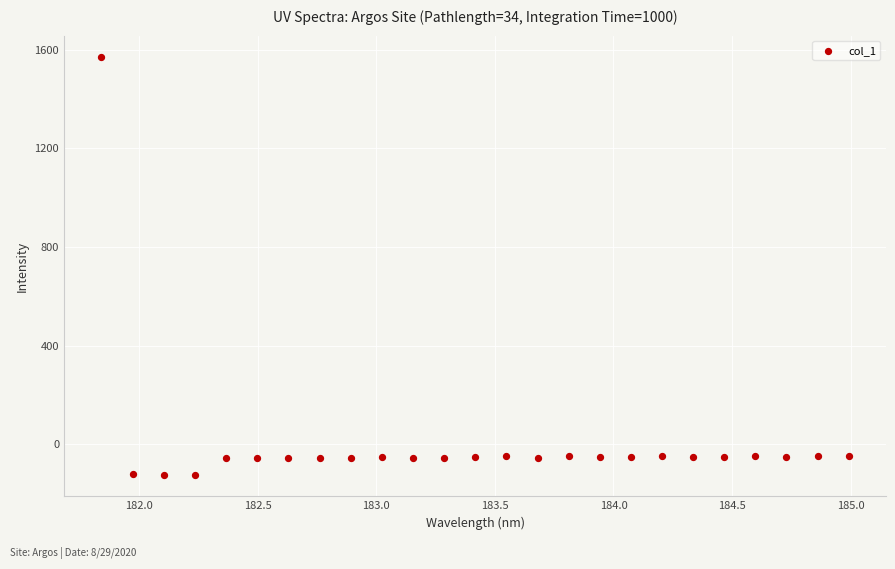

What is the range of Y values (max minus min)?

1697.0